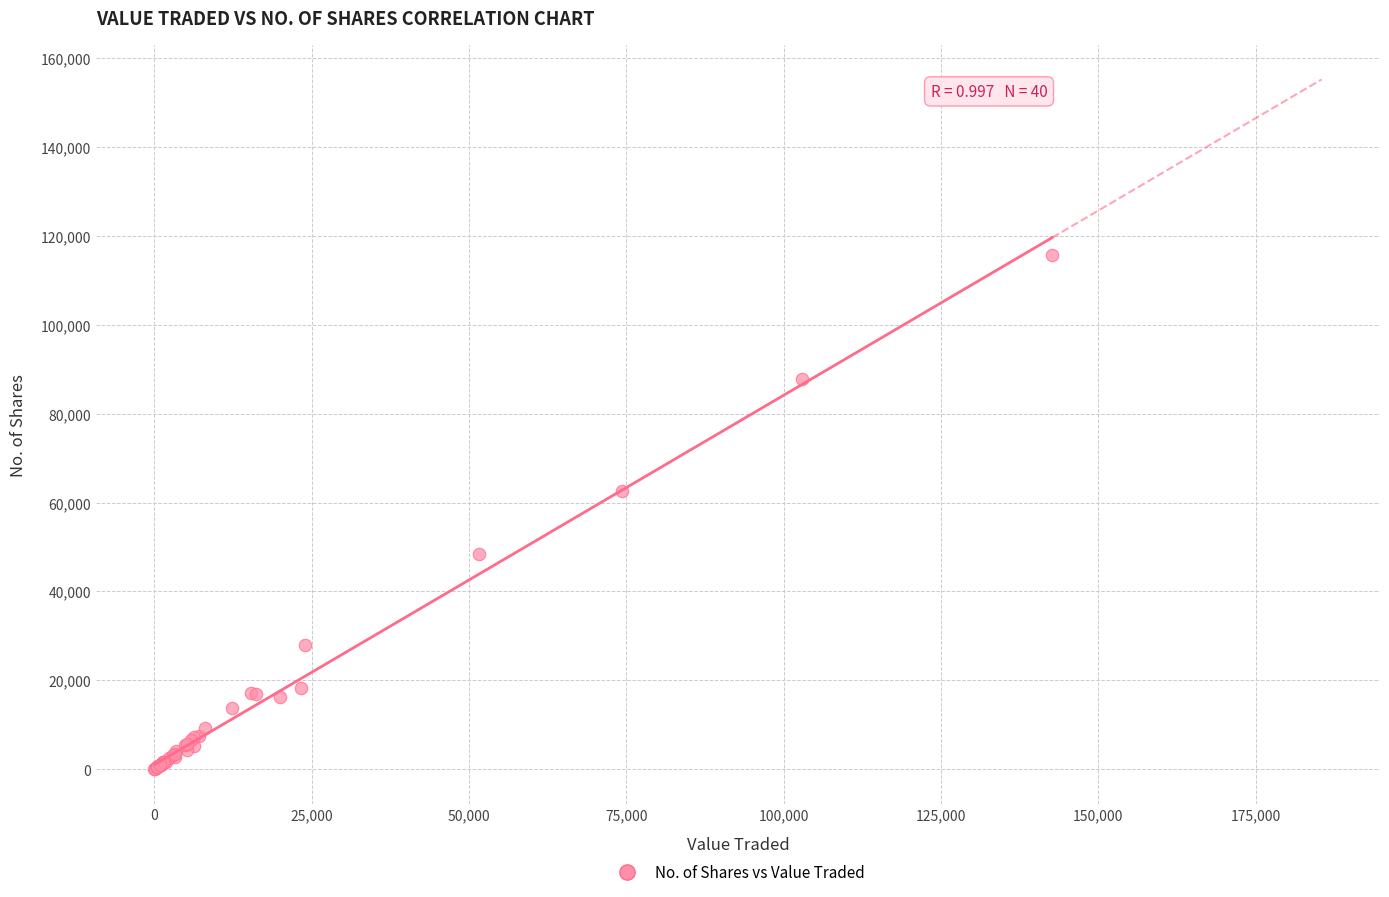

What Y value in the scatter plot is closest to 57829?

62591